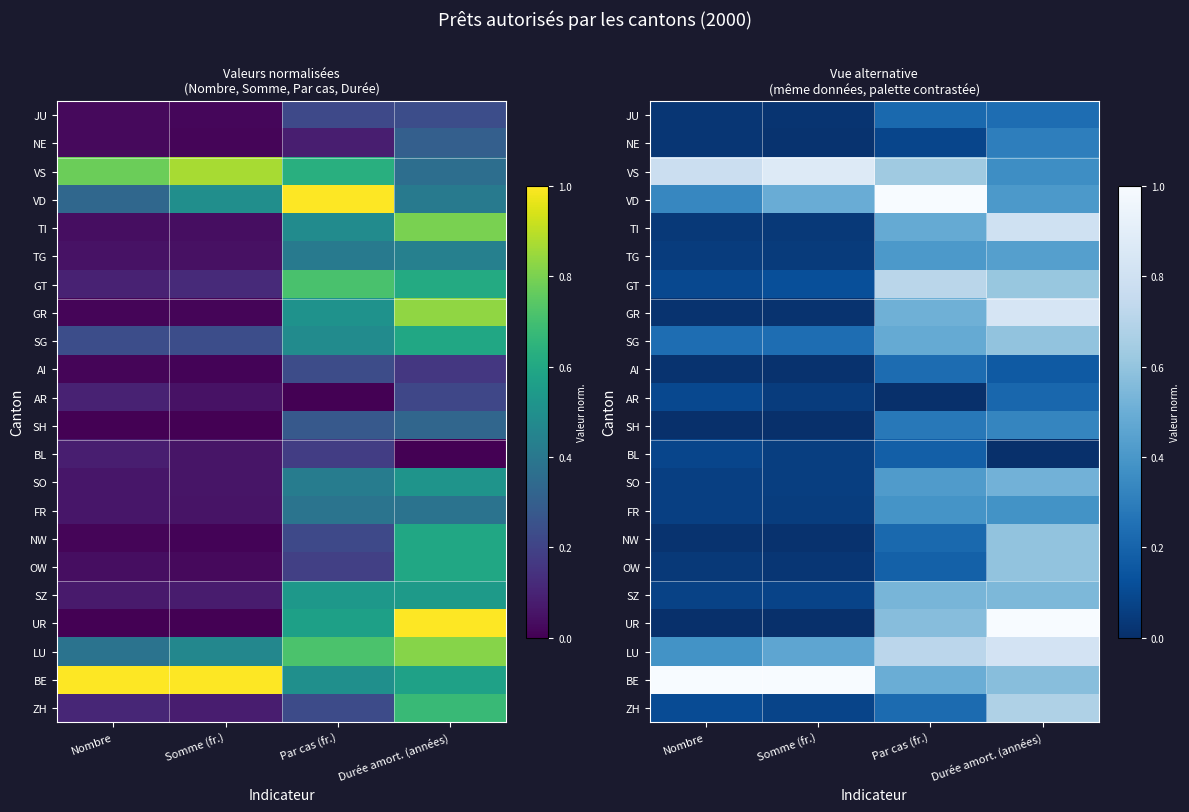

What is the total value across all series at Durée amort. (années)?

11.0